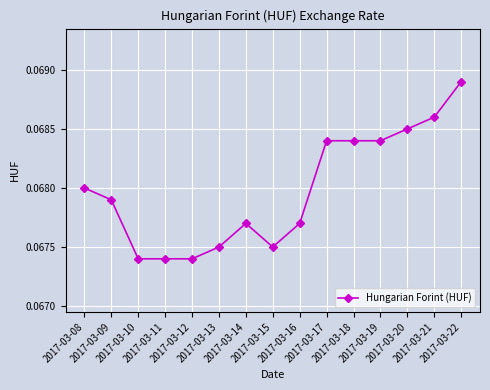

What is the sum of all values?

1.0